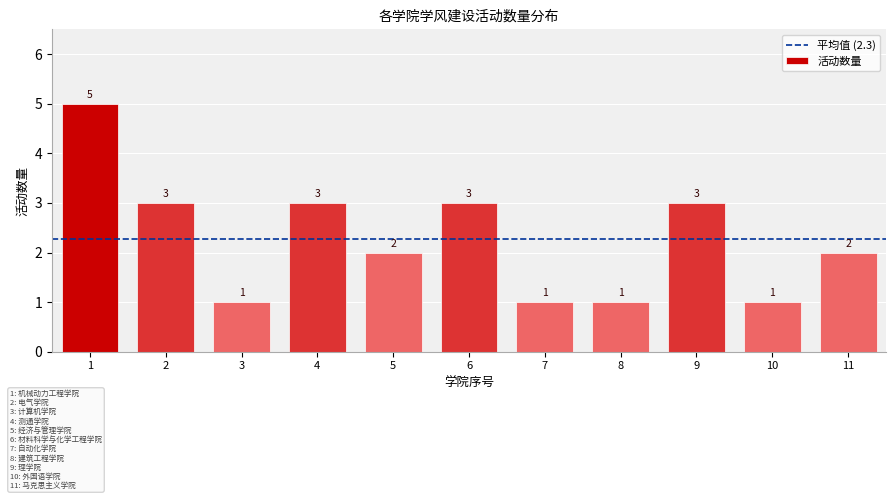

Reading left to right, transcribe all the data shown in this chart.

1=5	2=3	3=1	4=3	5=2	6=3	7=1	8=1	9=3	10=1	11=2